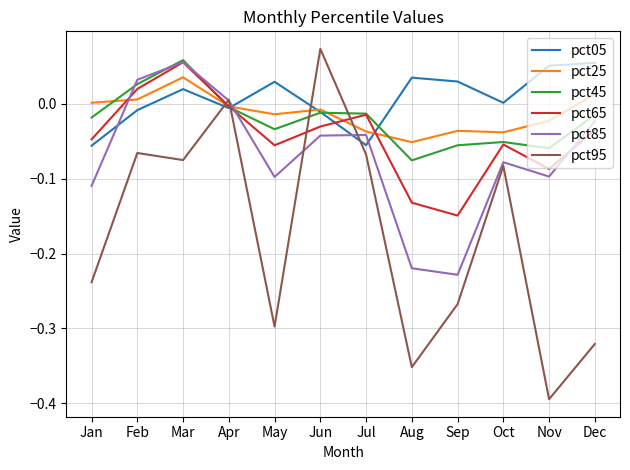

At which category does pct95 reach its first local peak?

Feb